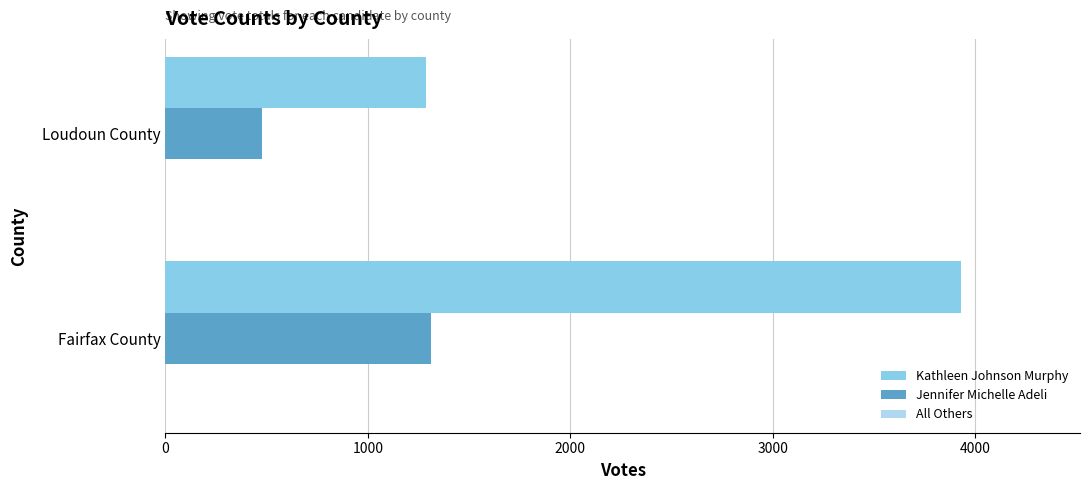

List the series in order of their overall mean, highest first.

Kathleen Johnson Murphy, Jennifer Michelle Adeli